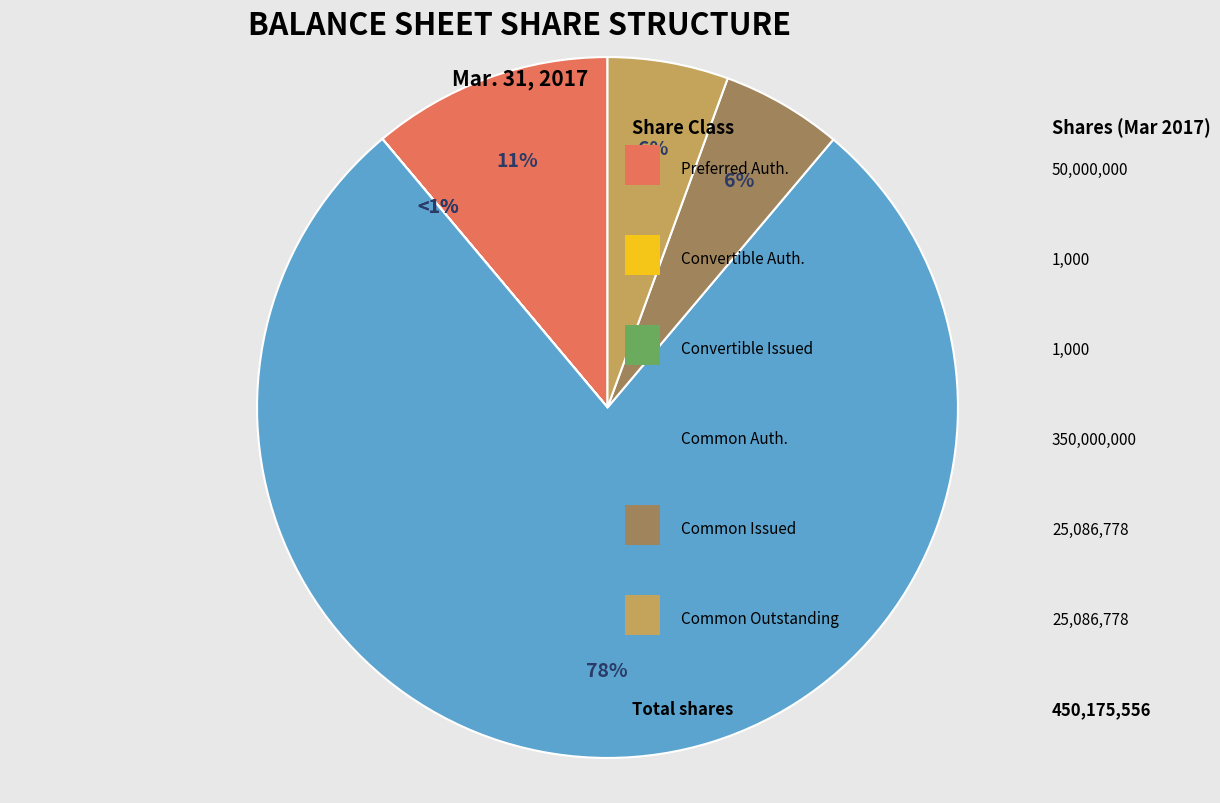

What is the ratio of the value at Common stock, shares issued to the value at Common stock, shares authorized?

0.1